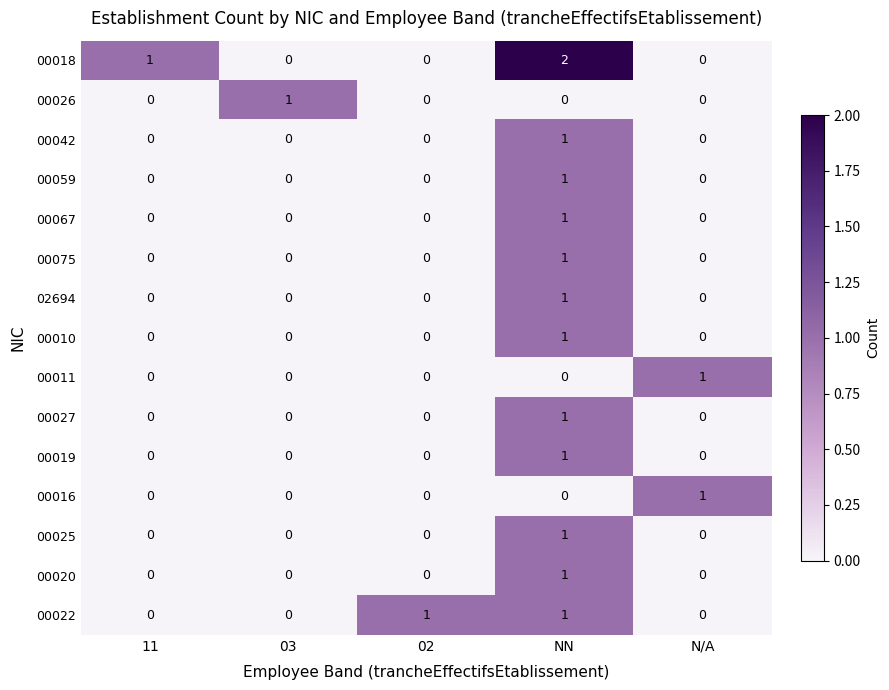

At which label does 00011 reach its peak?

N/A